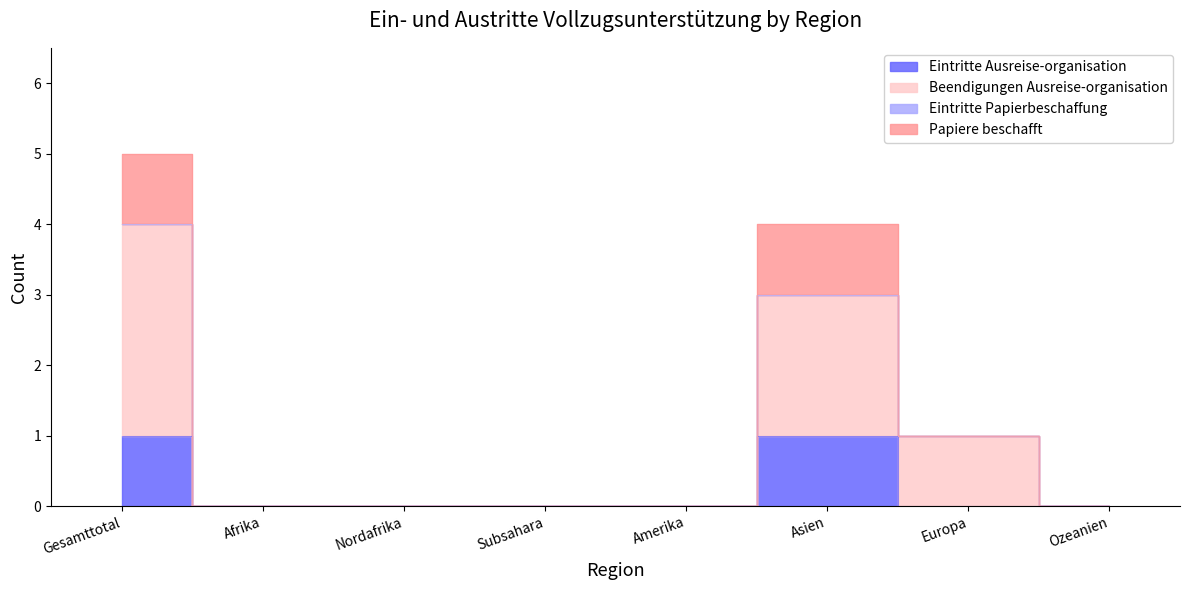

Which series changed the most between Subsahara and Ozeanien?

Eintritte Ausreise-organisation